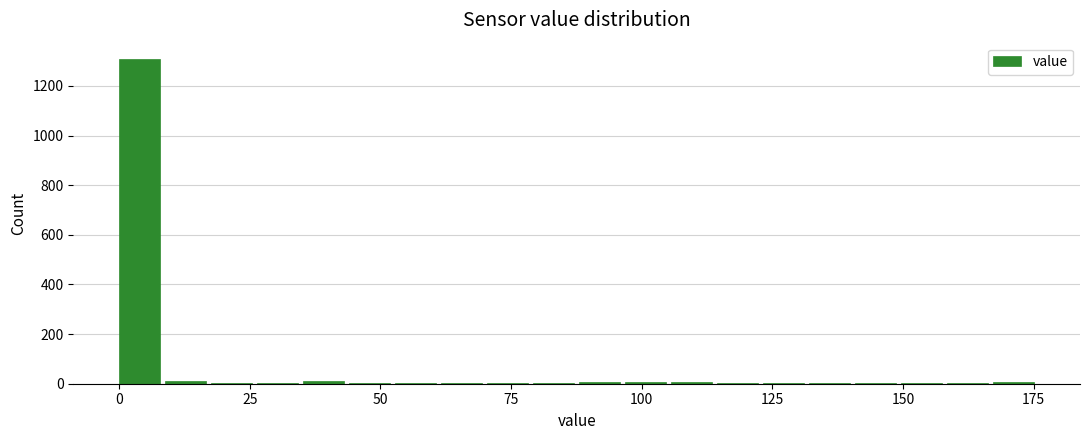

Around what value on the x-axis is the tallest bar? Give the approximate position of its centre, as read against the axis.

5